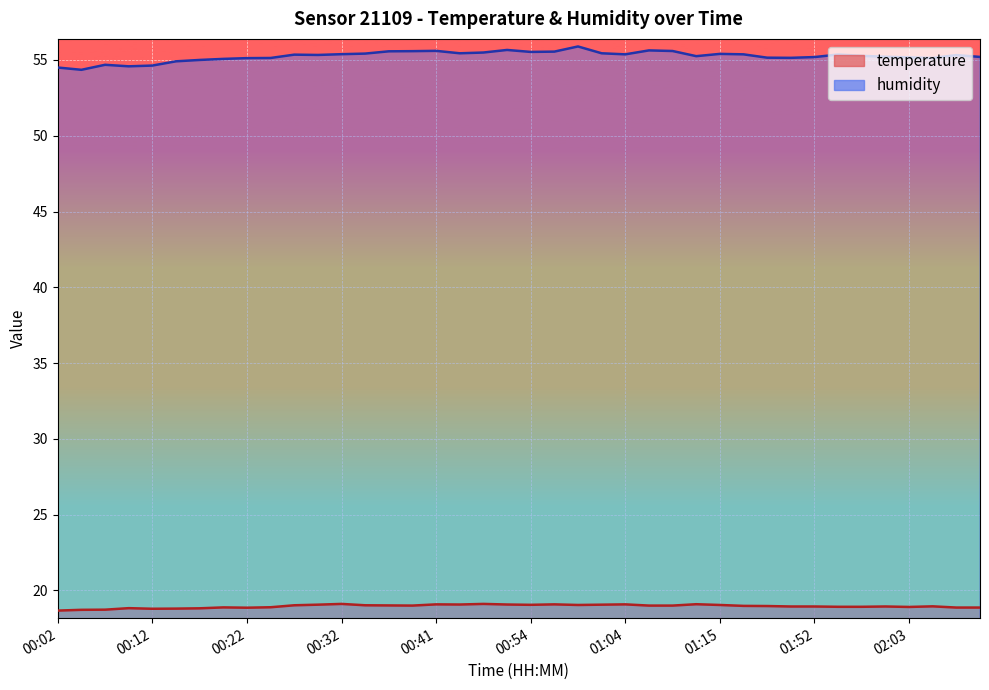

True or false: humidity and temperature cross at least once.

False